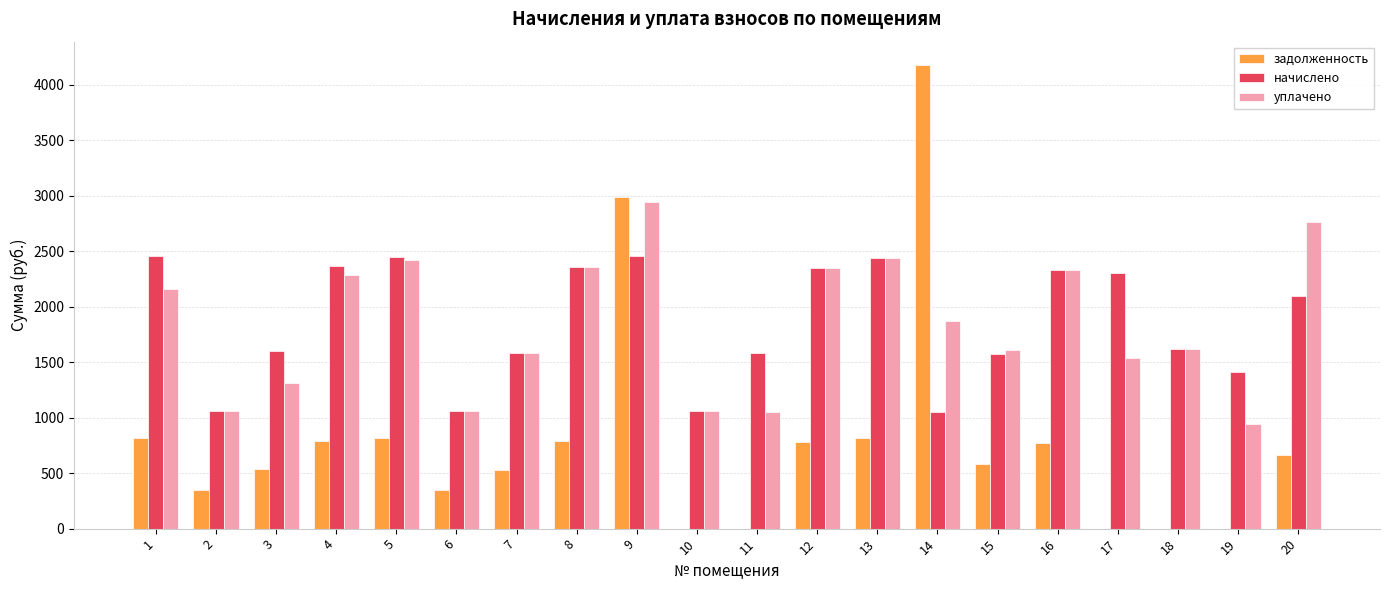

Between 13 and 17, which series saw the biggest shift?

уплачено